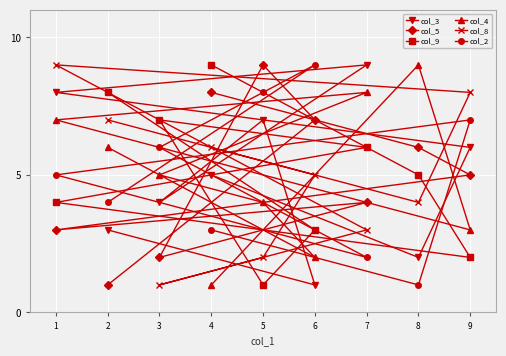

At which category is the sum across all series the highest?

1